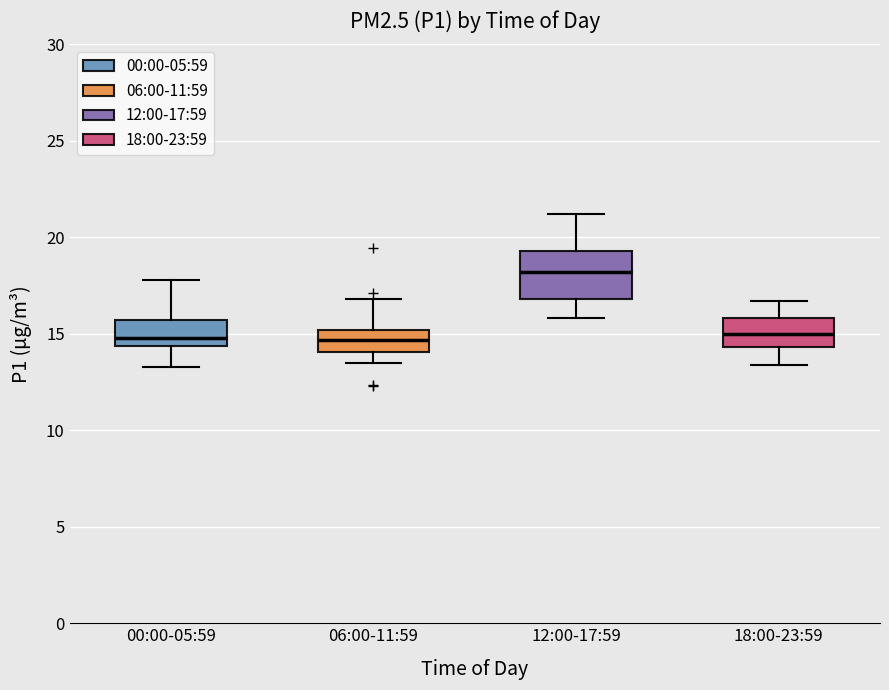

Where is the lower edge of the box for 06:00-11:59 on the y-axis? The values are not printed on the chart, so give them approximately, as read against the axis.

14.0